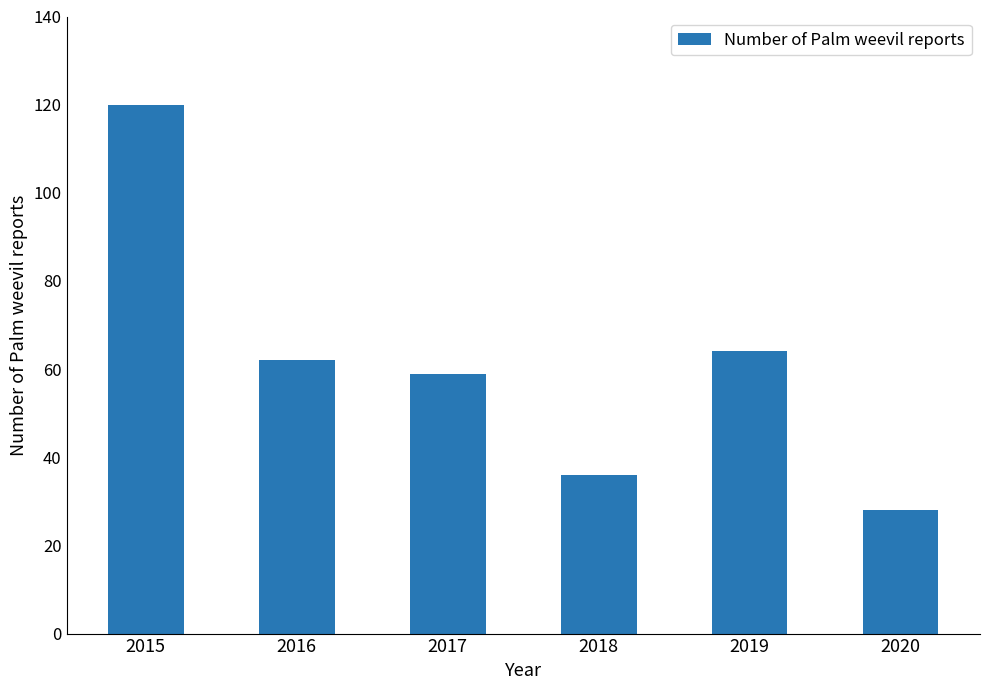

What is the value of the 6th bar from the left?

28